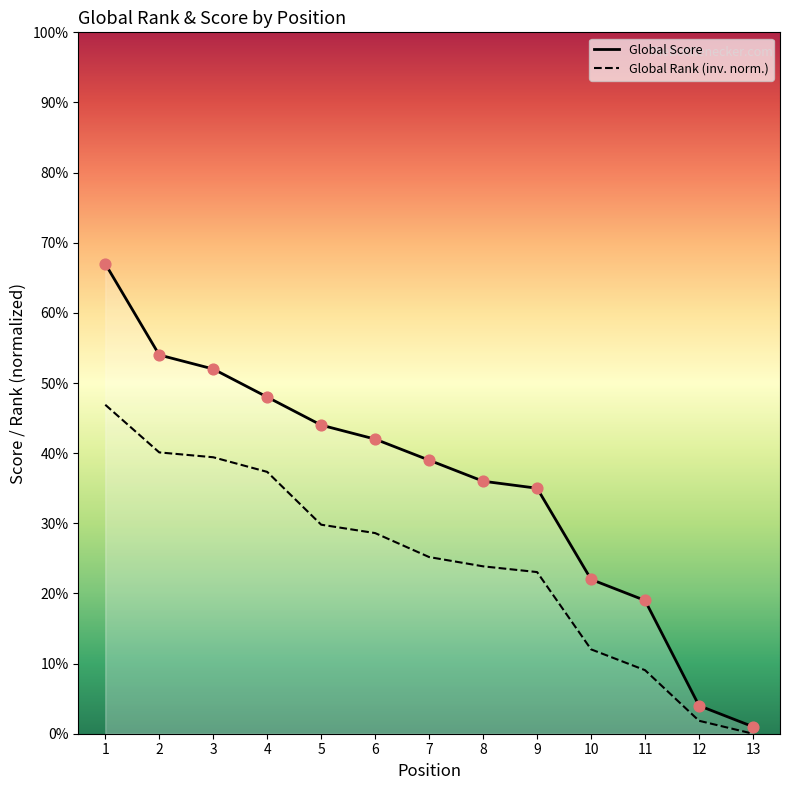

Which series has the widest spread of Y values?

Global Score